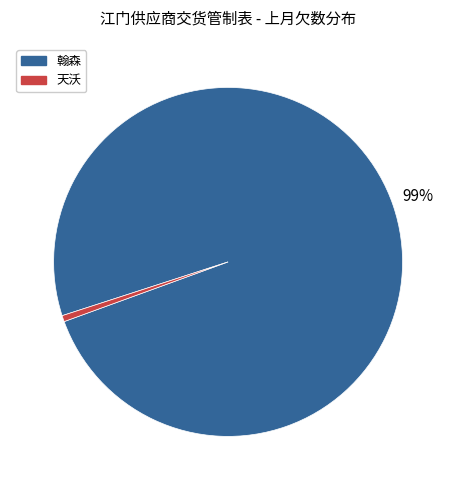

To the nearest percent, what is the average slice percentage?

50%